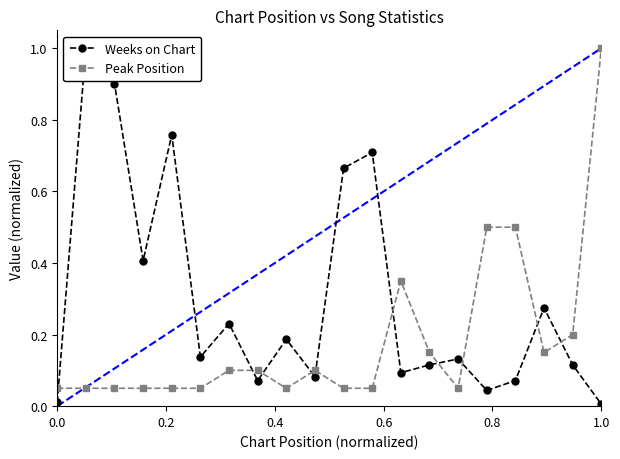

True or false: Peak Position has more than 1 points higher than both neighbors.

True